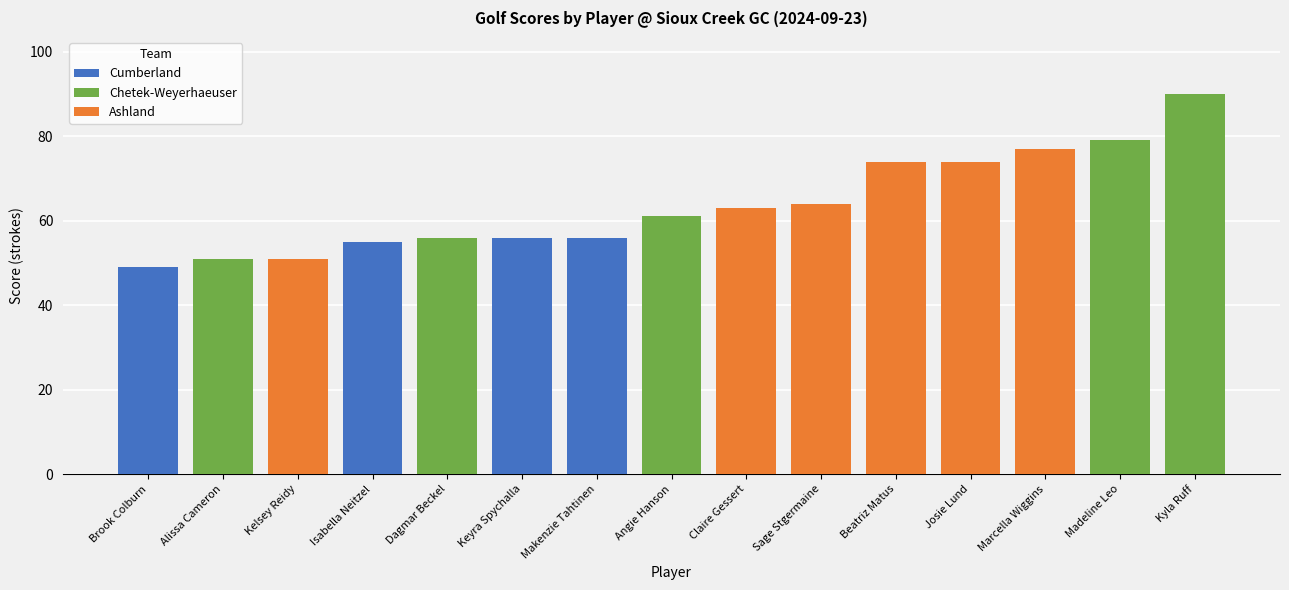

List the labels in order of value, smallest first.

Brook Colburn, Alissa Cameron, Kelsey Reidy, Isabella Neitzel, Dagmar Beckel, Keyra Spychalla, Makenzie Tahtinen, Angie Hanson, Claire Gessert, Sage Stgermaine, Beatriz Matus, Josie Lund, Marcella Wiggins, Madeline Leo, Kyla Ruff